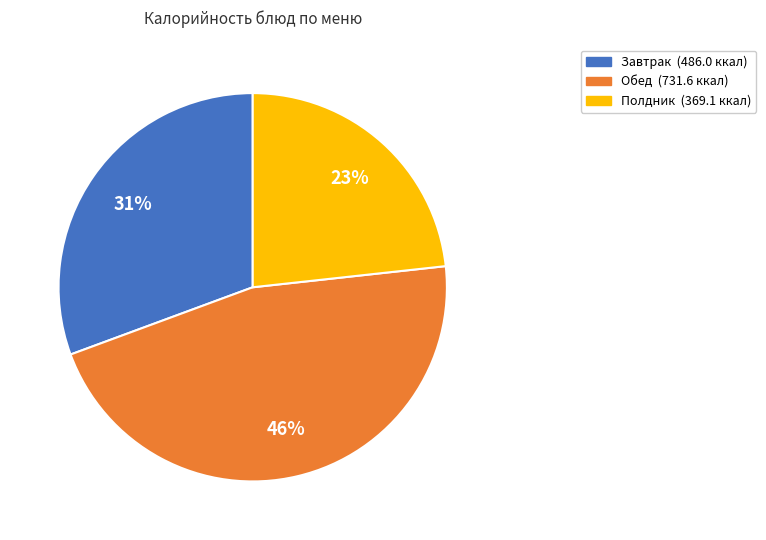

Does any single category account for the majority?

No